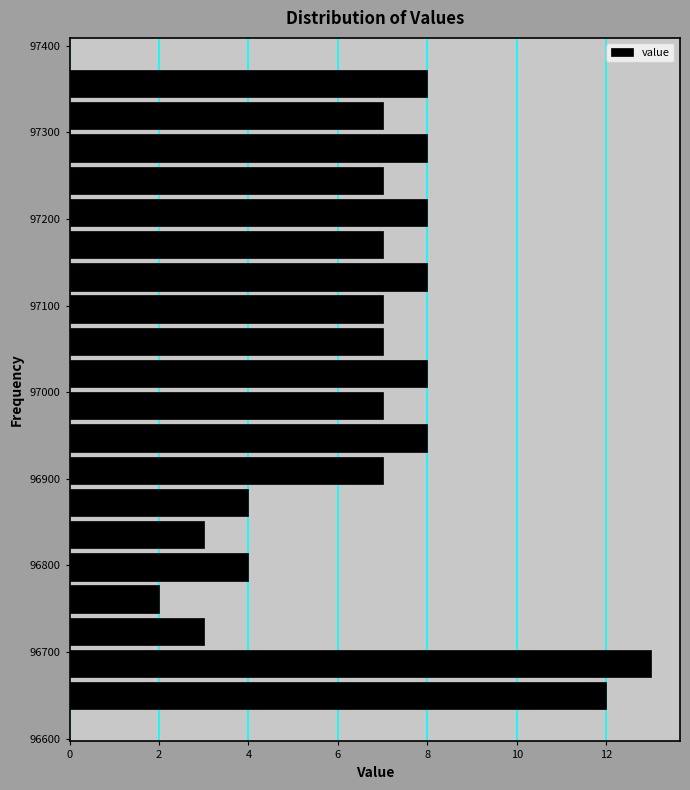

Read against the y-axis, roughly where is the centre of the longest bar?

96690